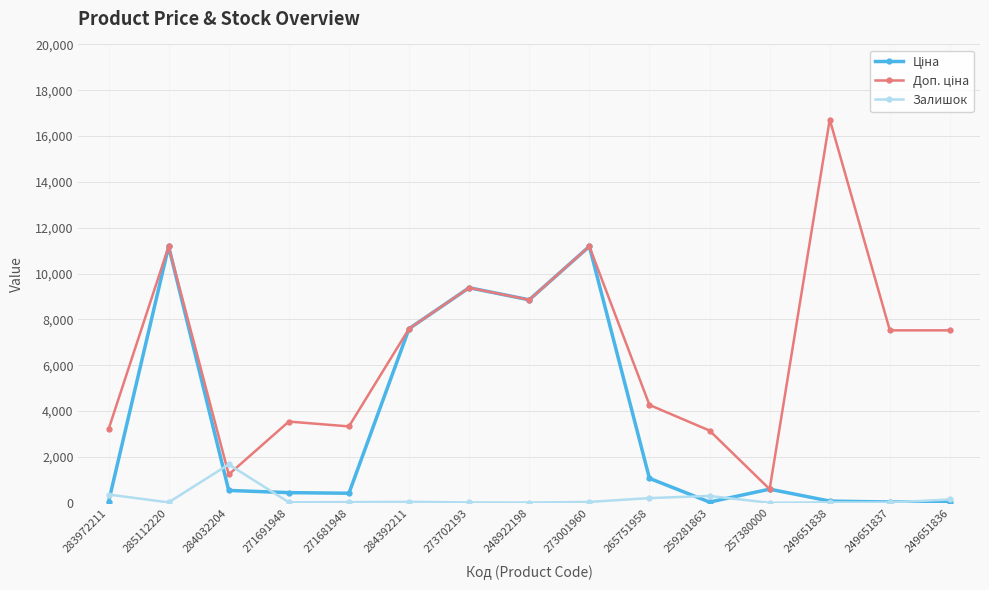

At which label does Залишок reach its peak?

284032204